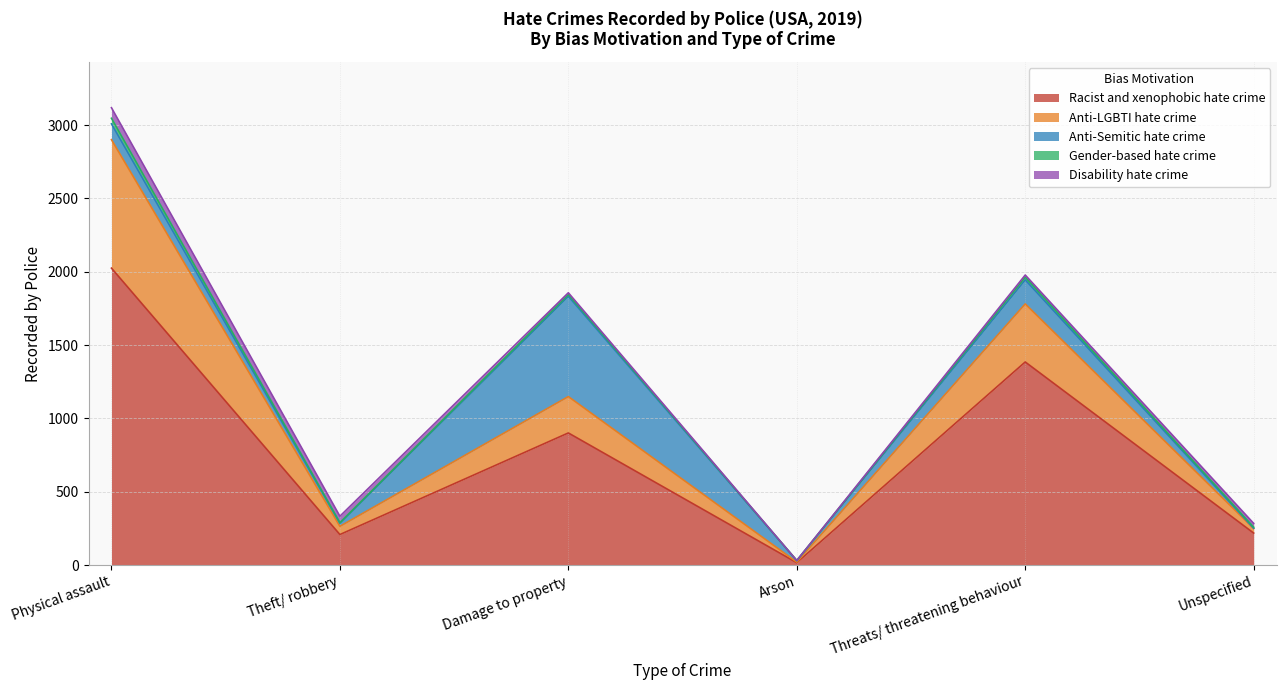

Between Threats/ threatening behaviour and Theft/ robbery, which is larger?

Threats/ threatening behaviour